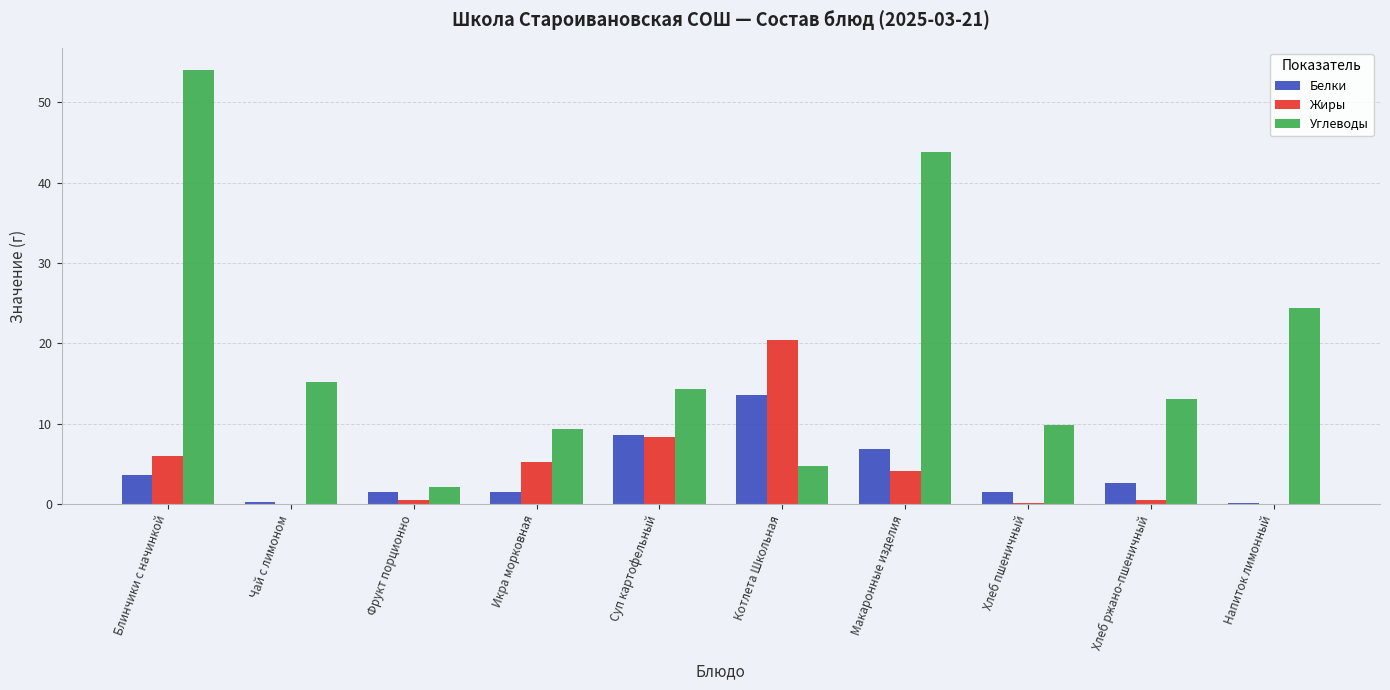

What are all the series names shown in the legend?

Белки, Жиры, Углеводы